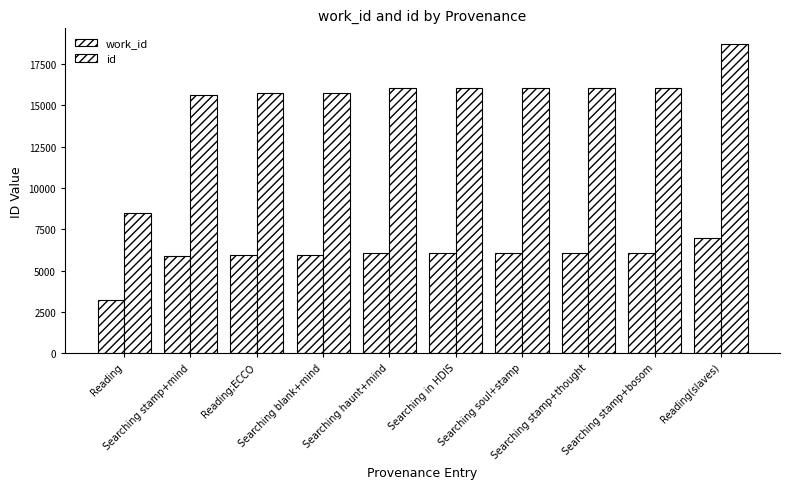

What is the spread (max minus min) of values at Reading(slaves)?

11778